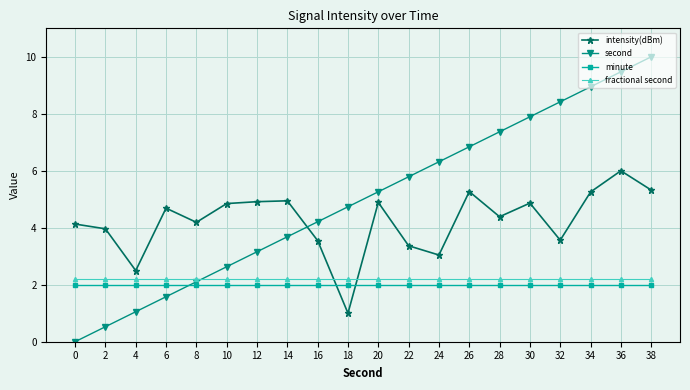

True or false: minute and second cross at least once.

True